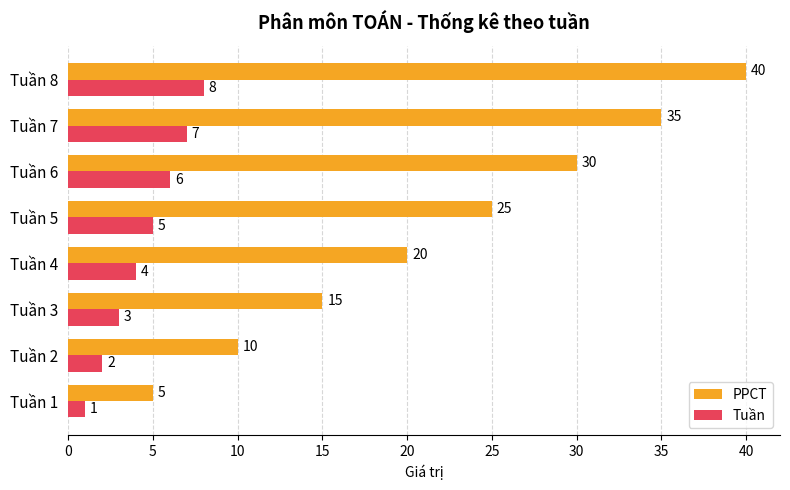

List the labels in order of Tuần value, smallest first.

Tuần 1, Tuần 2, Tuần 3, Tuần 4, Tuần 5, Tuần 6, Tuần 7, Tuần 8